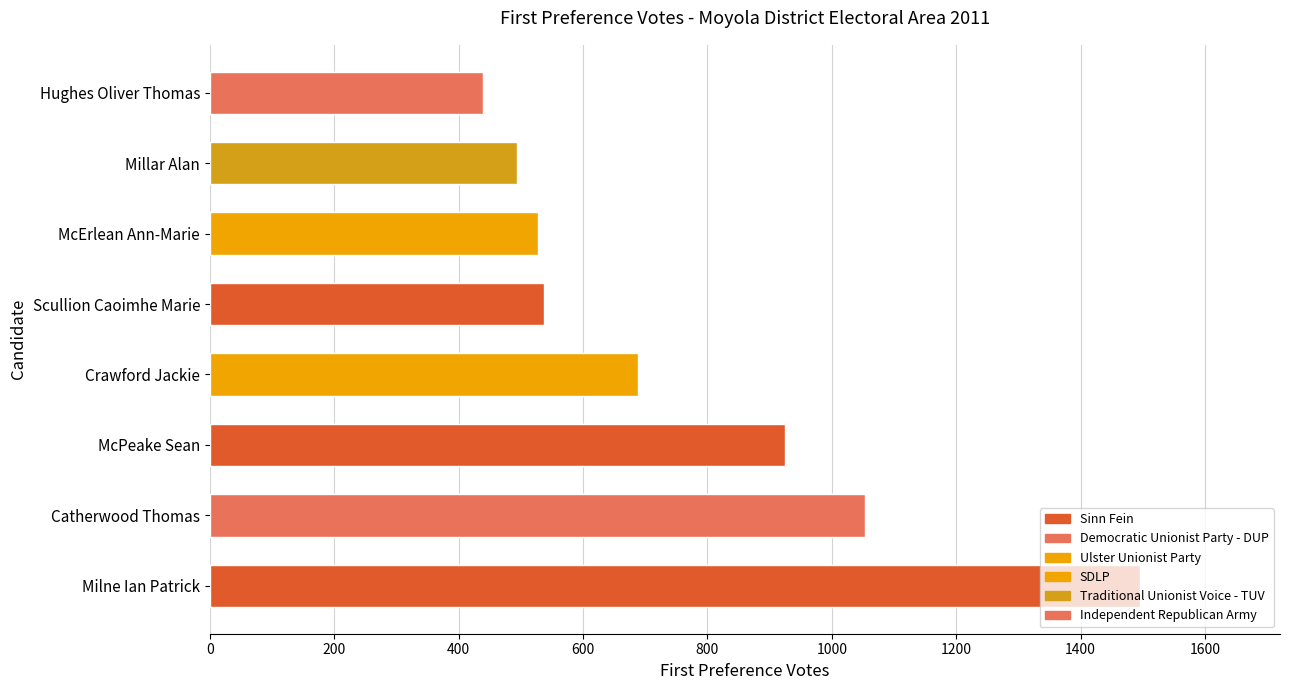

What is the value of the 4th bar from the left?

688